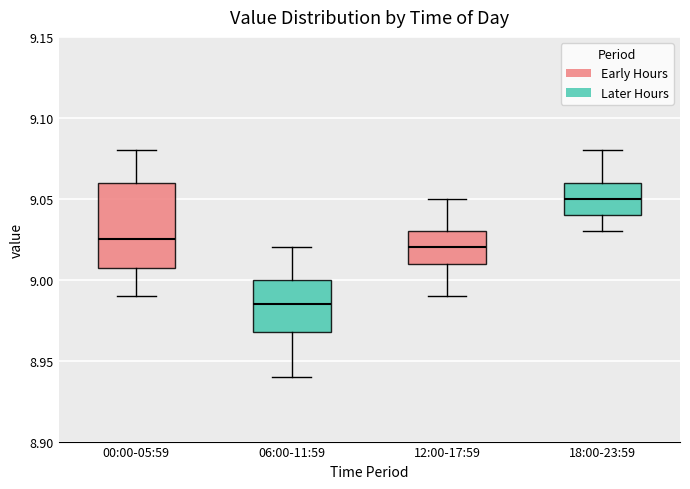

Which box's median line is the highest?

18:00-23:59